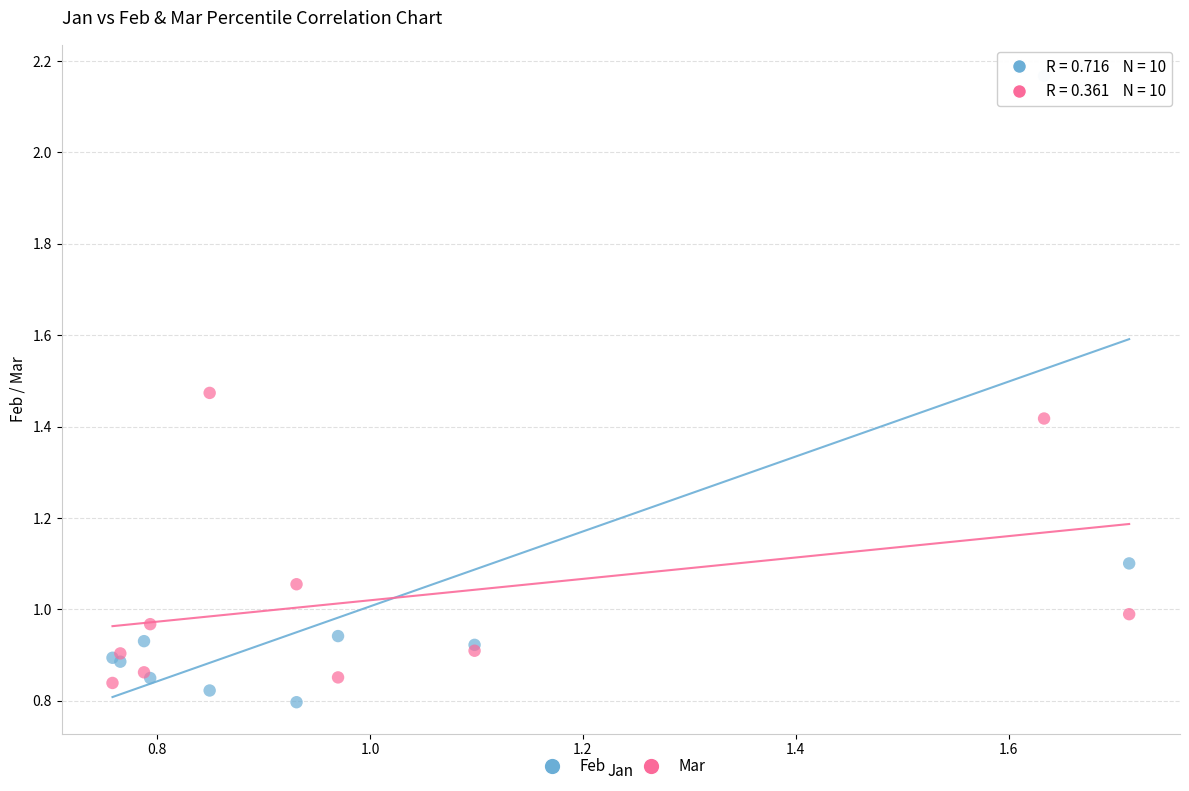

Which series has the widest spread of Y values?

Feb